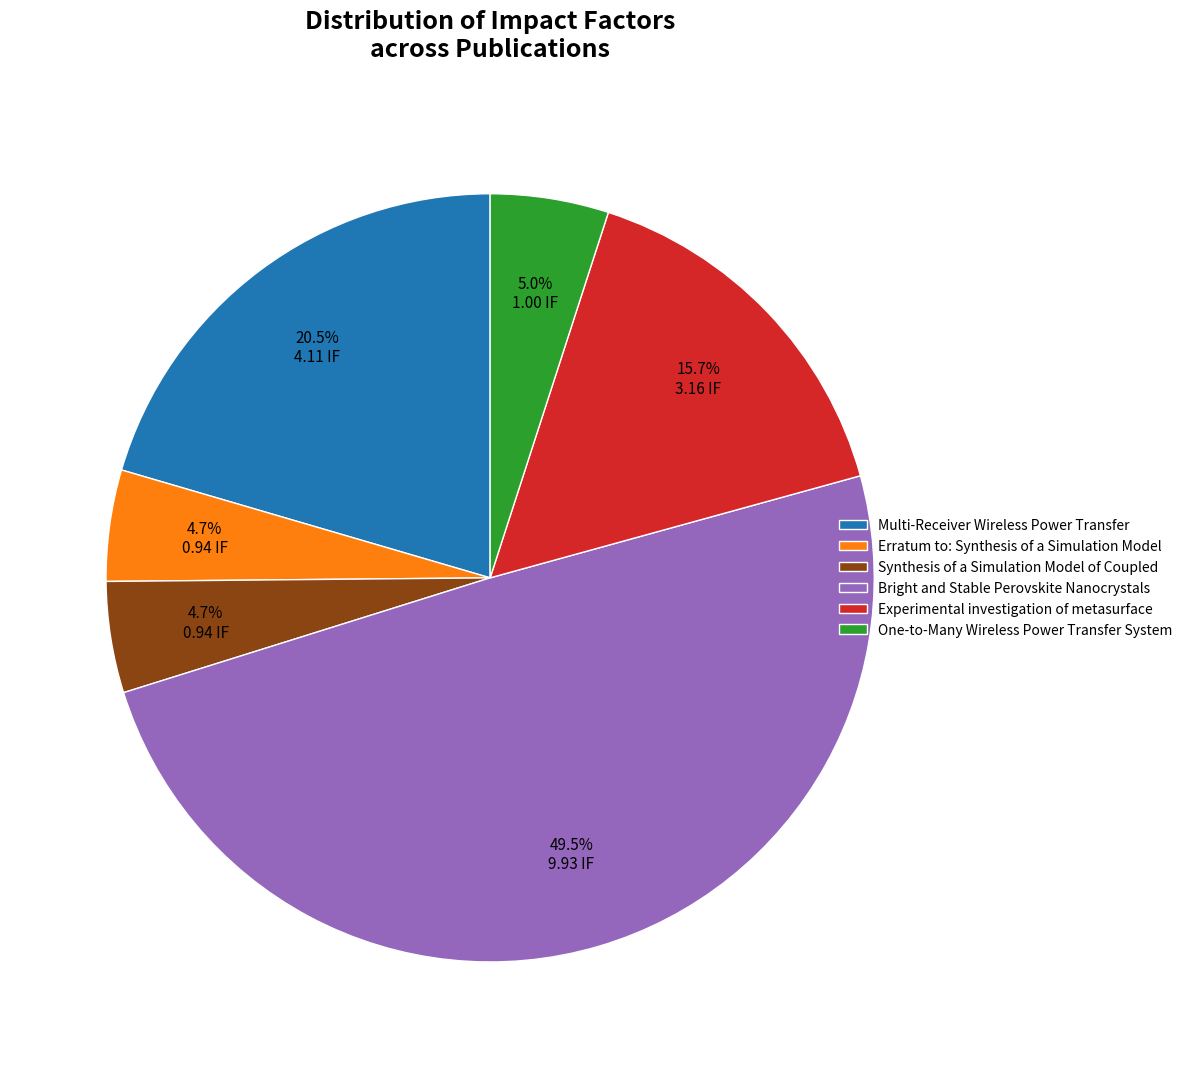

Combined, do Bright and Stable Perovskite Nanocrystals and Experimental investigation of metasurface account for over 50%?

Yes